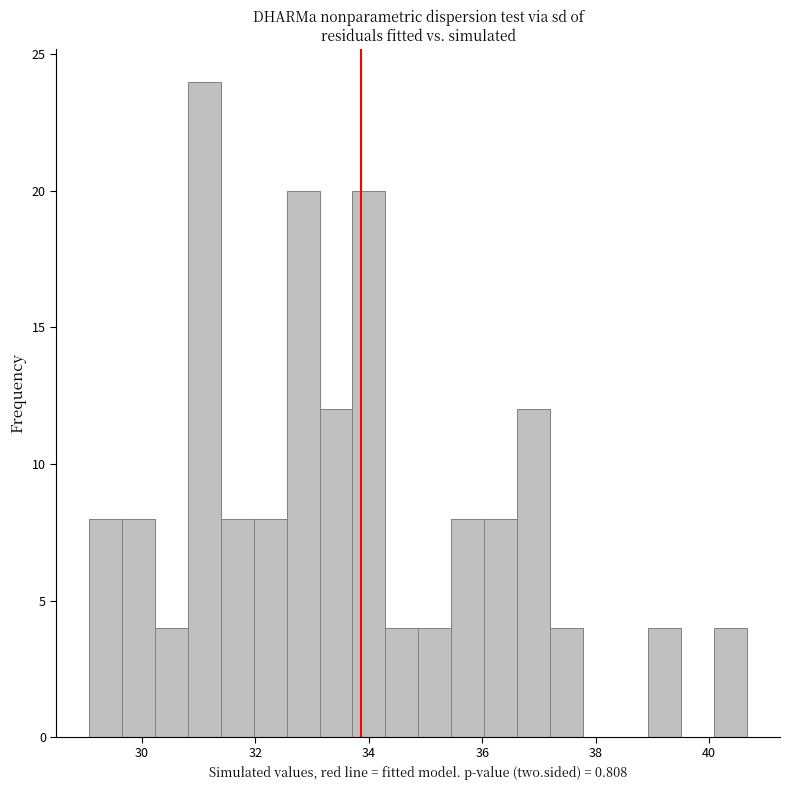

Read against the x-axis, roughly where is the centre of the tallest bar?

31.2